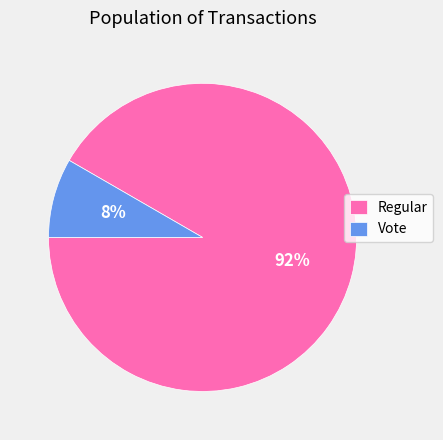

Does Regular account for over 50% of the chart?

Yes